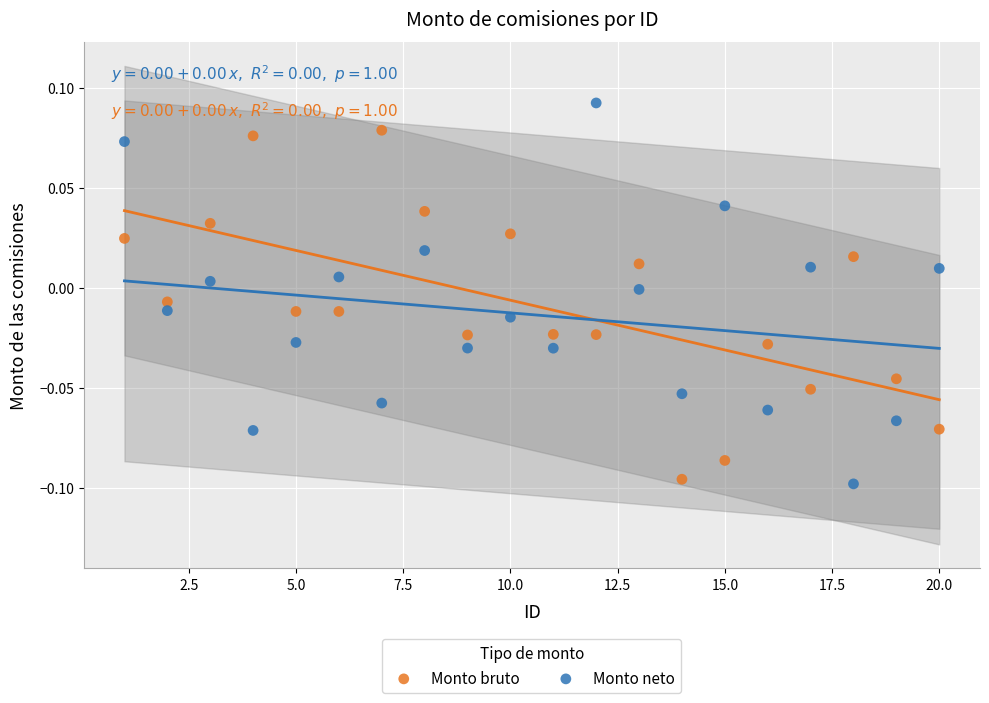

Which series reaches the maximum Y coordinate?

Monto neto